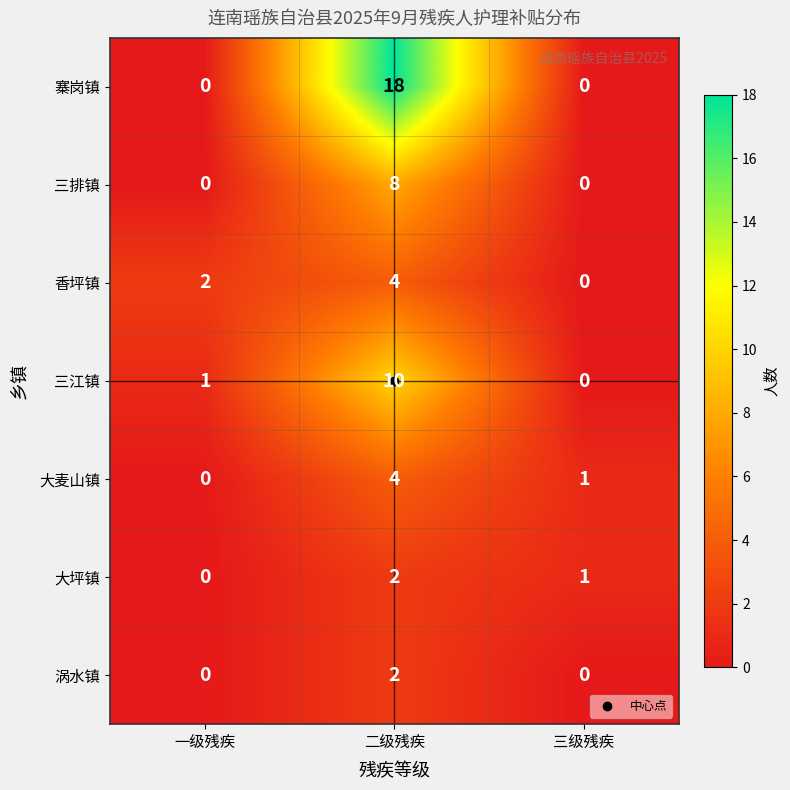

The 香坪镇 series shows 0 at 三级残疾. True or false?

True